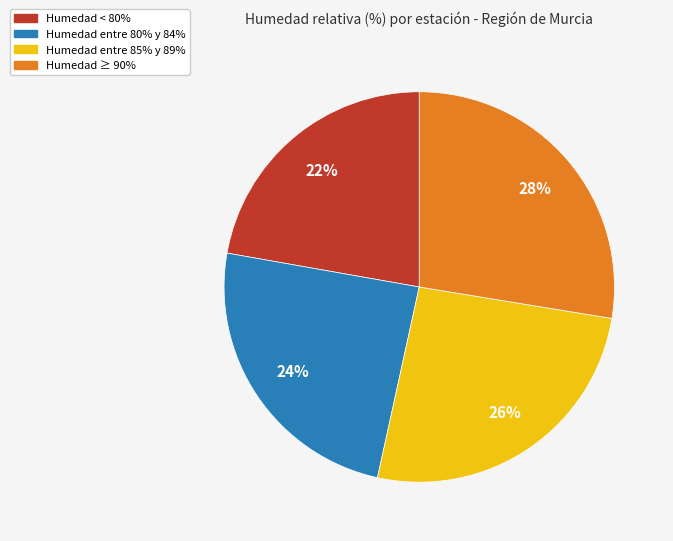

Count the number of slices in the pie.

4